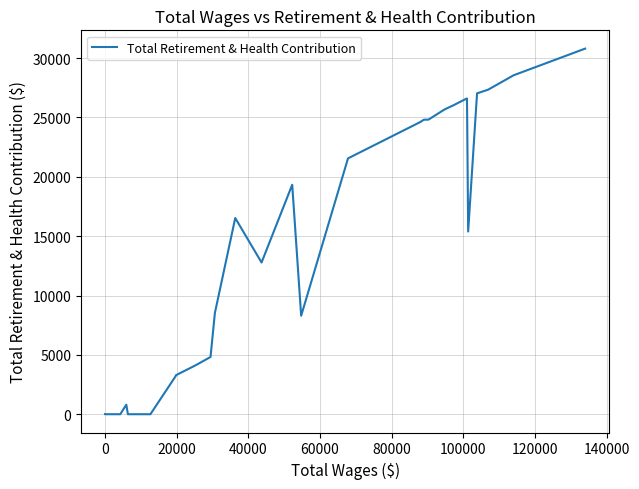

What is the difference between the maximum and minimum values?

30803